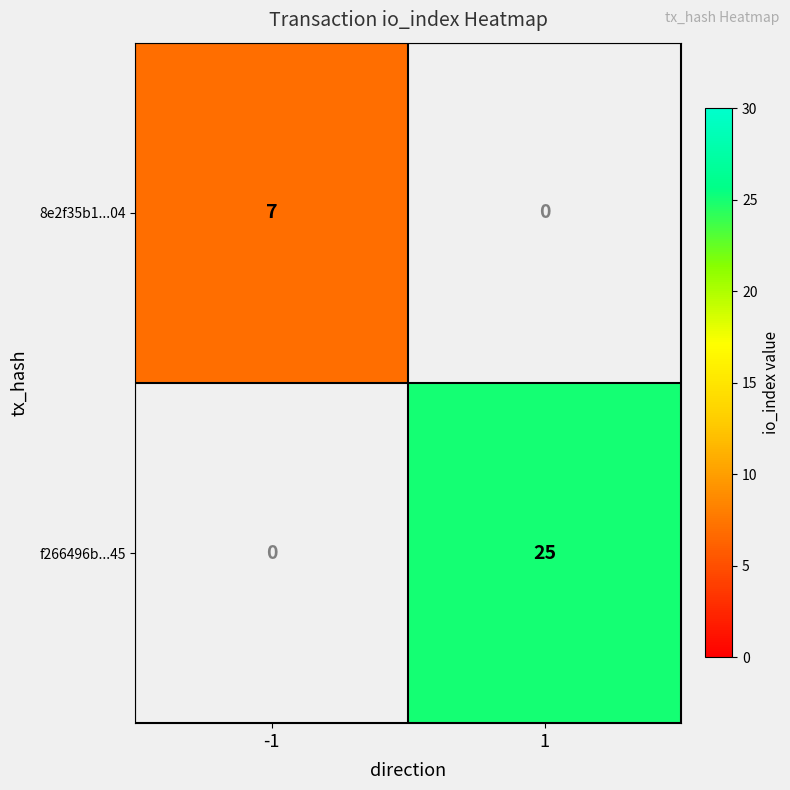

Is it true that f266496b...45 equals -11 at -1?

False